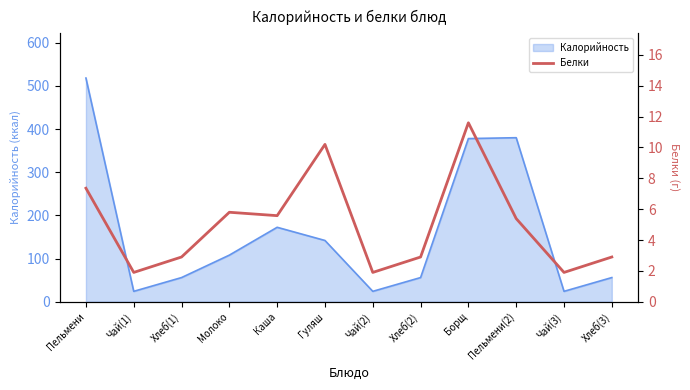

What is the ratio of the value at Хлеб(3) to the value at Хлеб(2)?

1.0